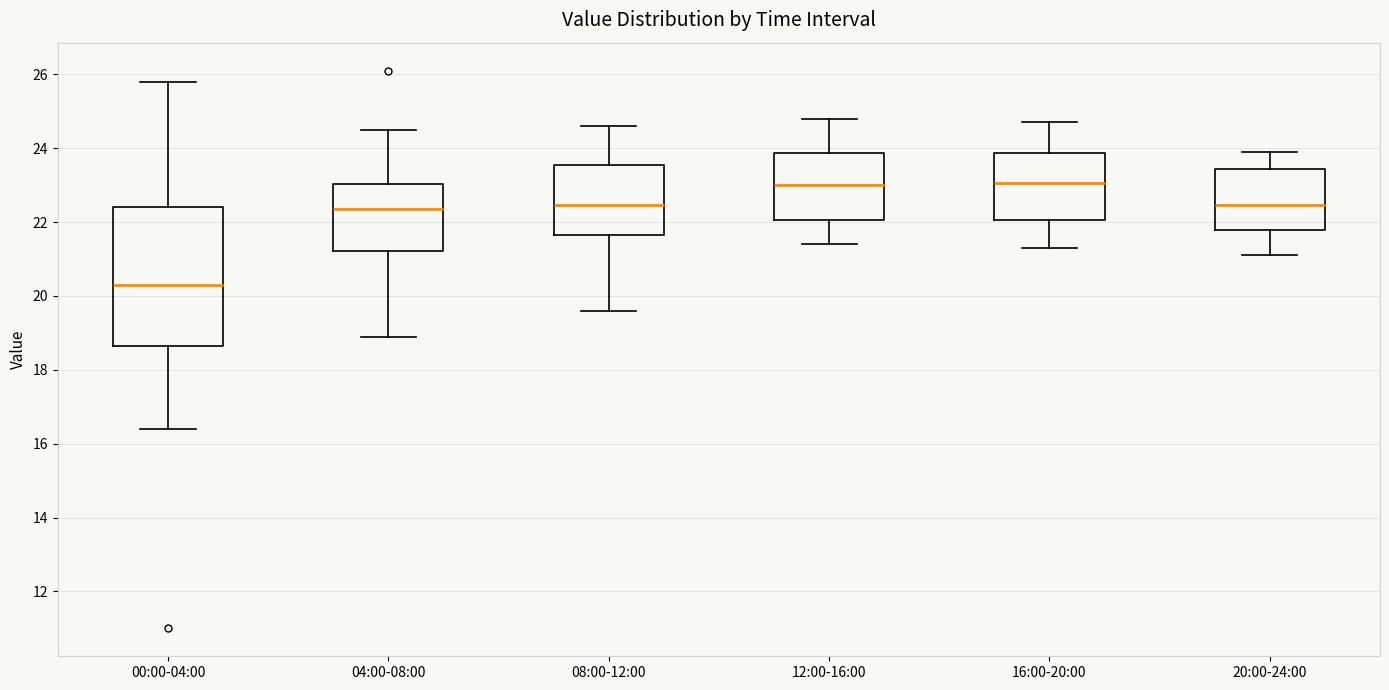

Where does the lower whisker of the box for 20:00-24:00 end on the y-axis? The values are not printed on the chart, so give them approximately, as read against the axis.

21.2